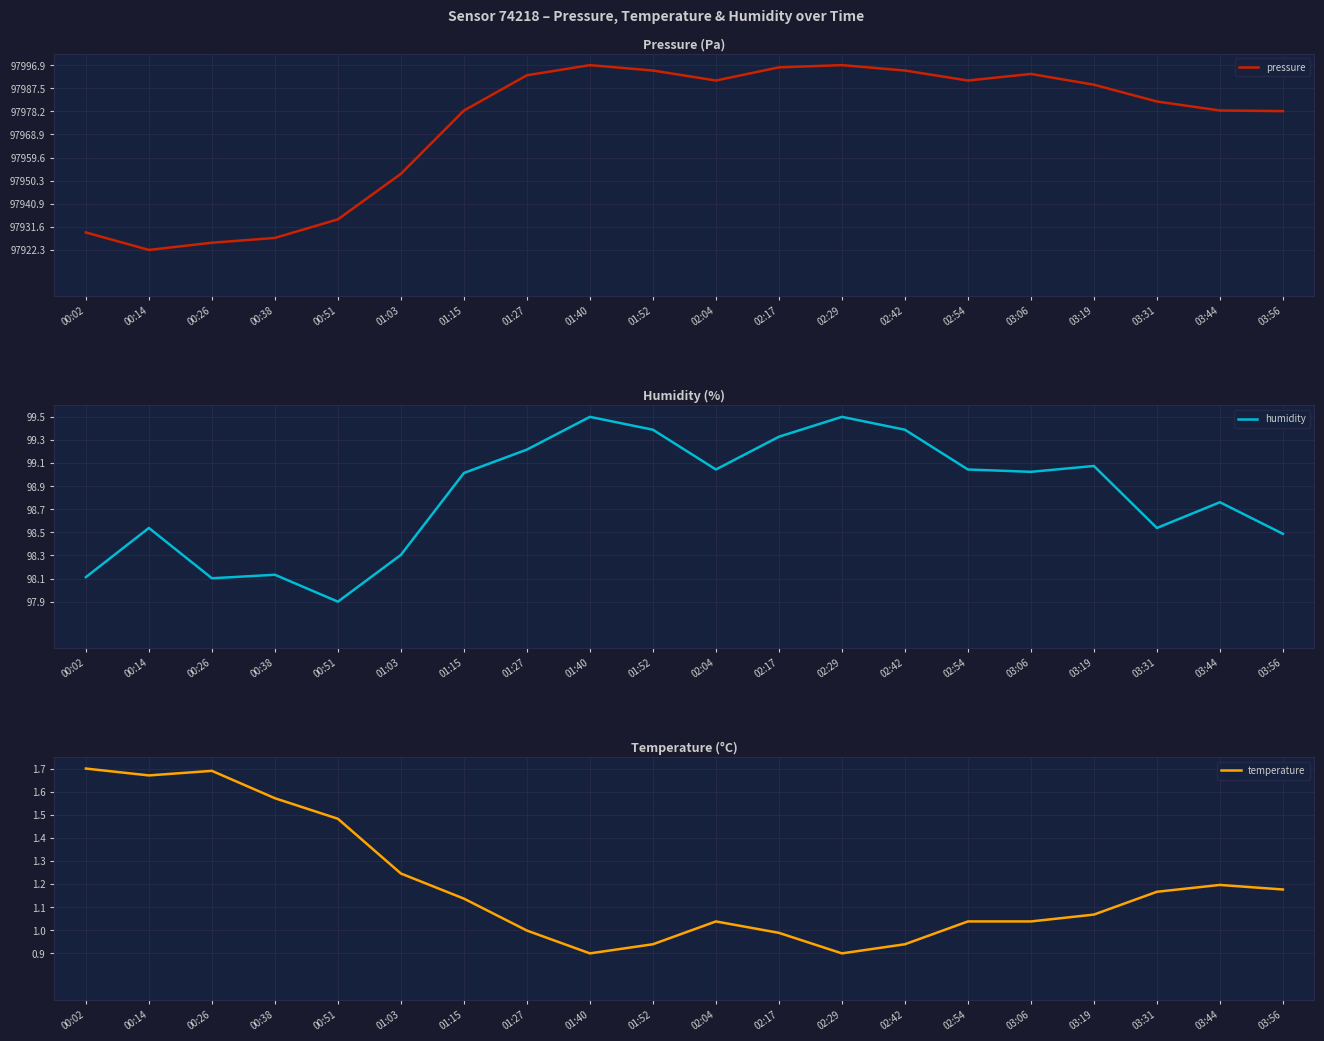

Between which two adjacent categories do humidity and temperature first intersect?

01:03 and 01:15